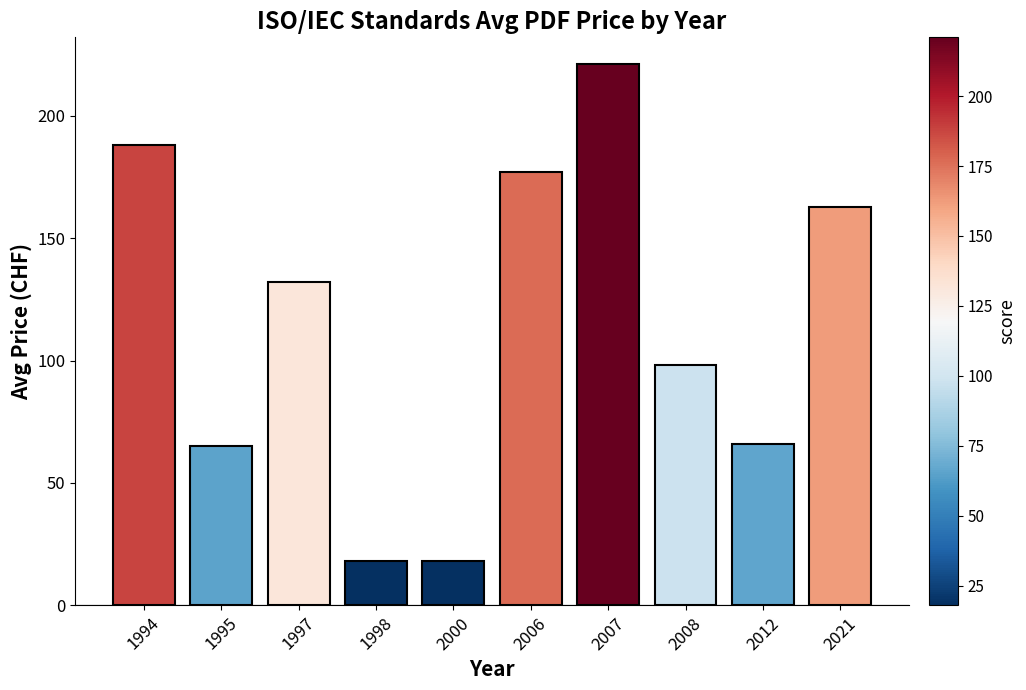

Where is the data nearest to the value 119?

1997